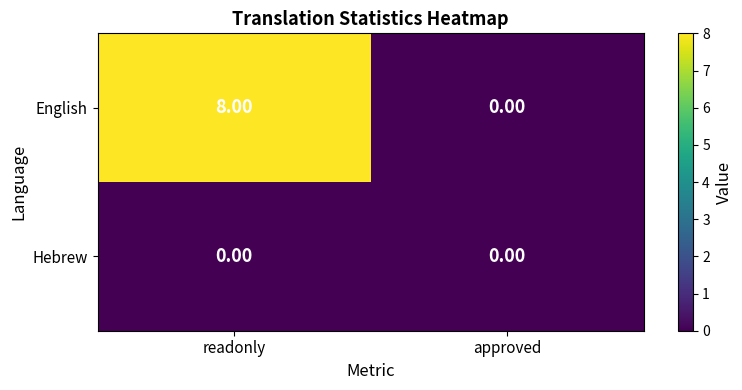

Between readonly and approved, which series saw the biggest shift?

English